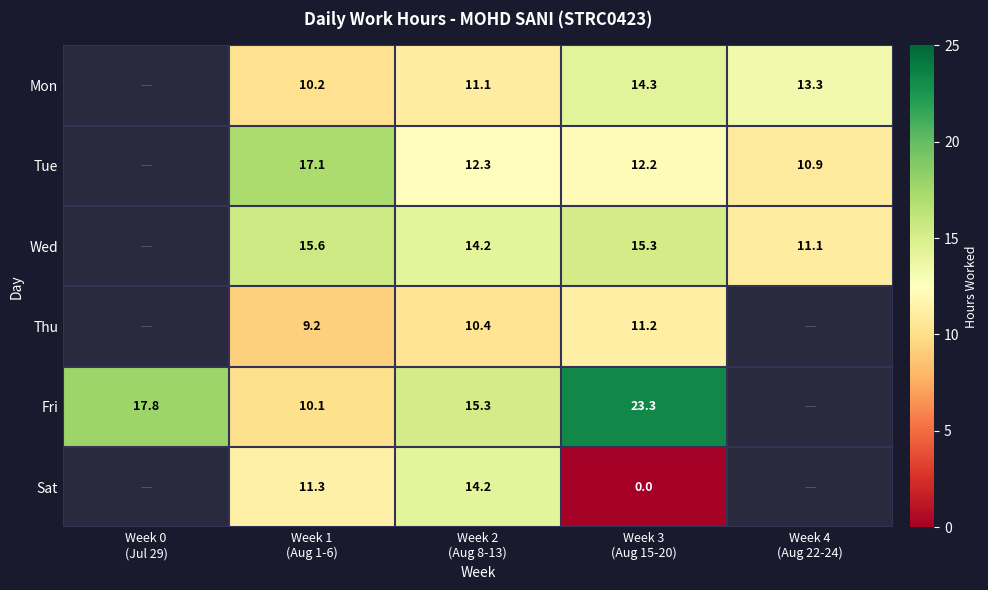

Where does the Tue series first go above 12?

Week 1 (Aug 1-6)